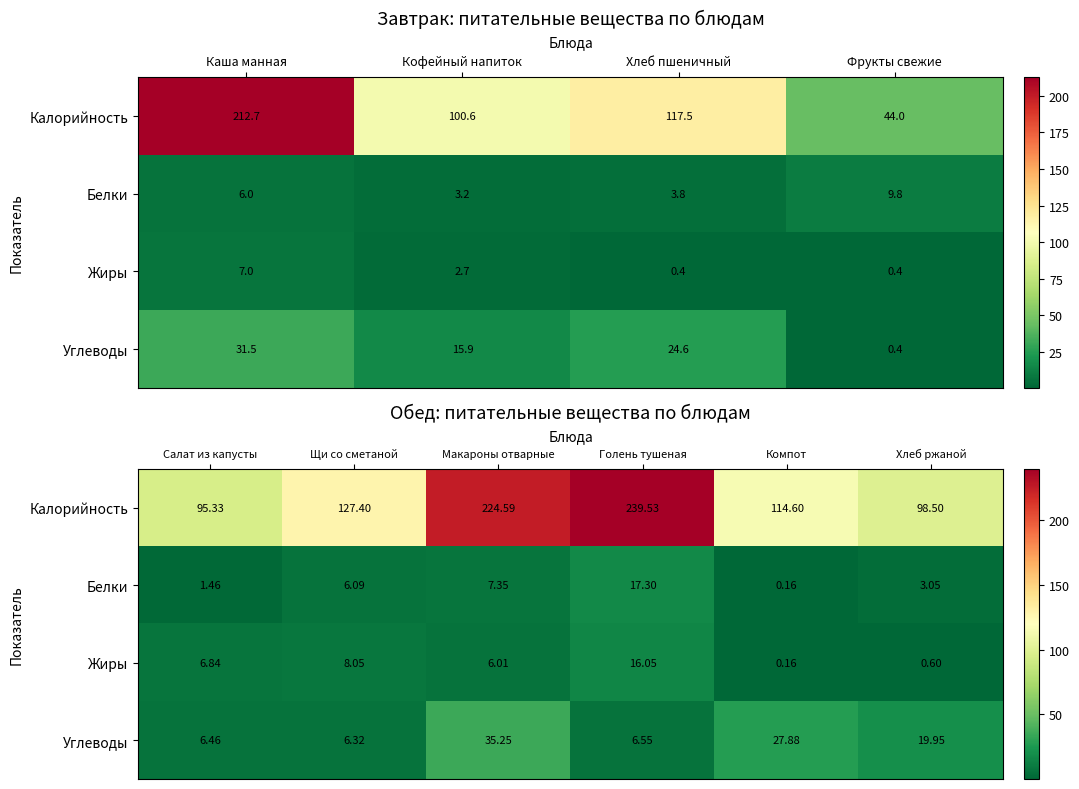

How many values in the Белки series exceed 6?

3